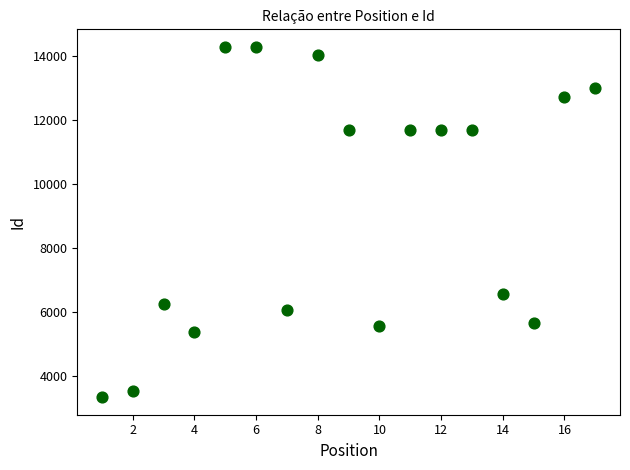

What is the range of Y values (max minus min)?

10957